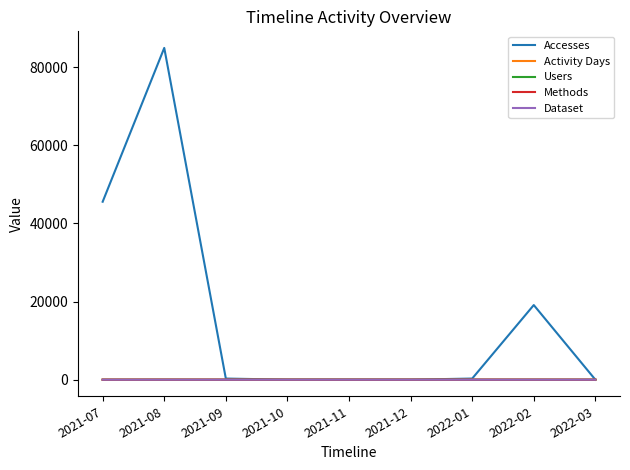

Which series has the widest spread of values?

Accesses